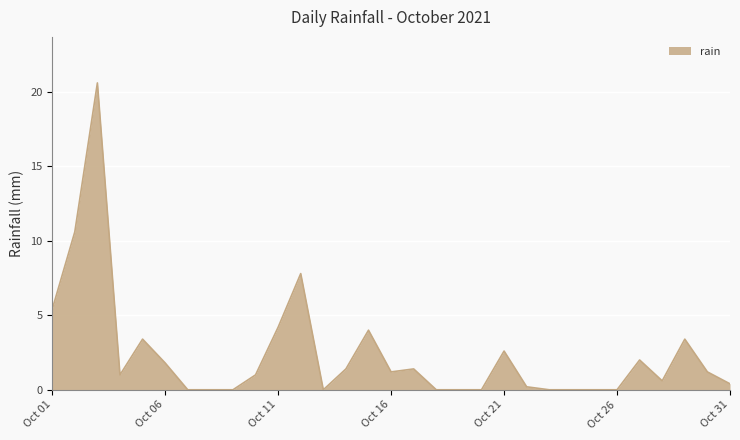

What is the maximum value shown in the chart?

20.6